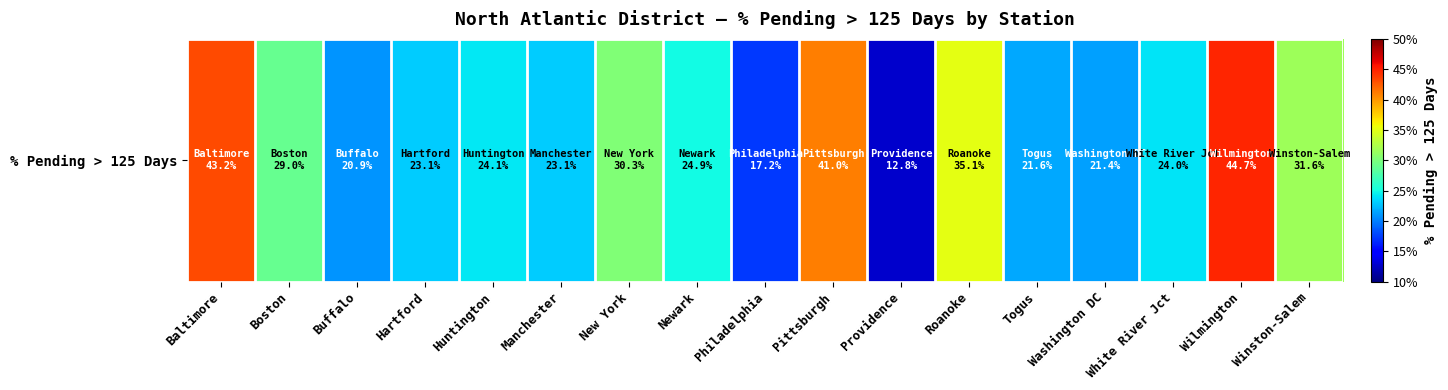

Is it true that the value at Newark is 0.2?

False